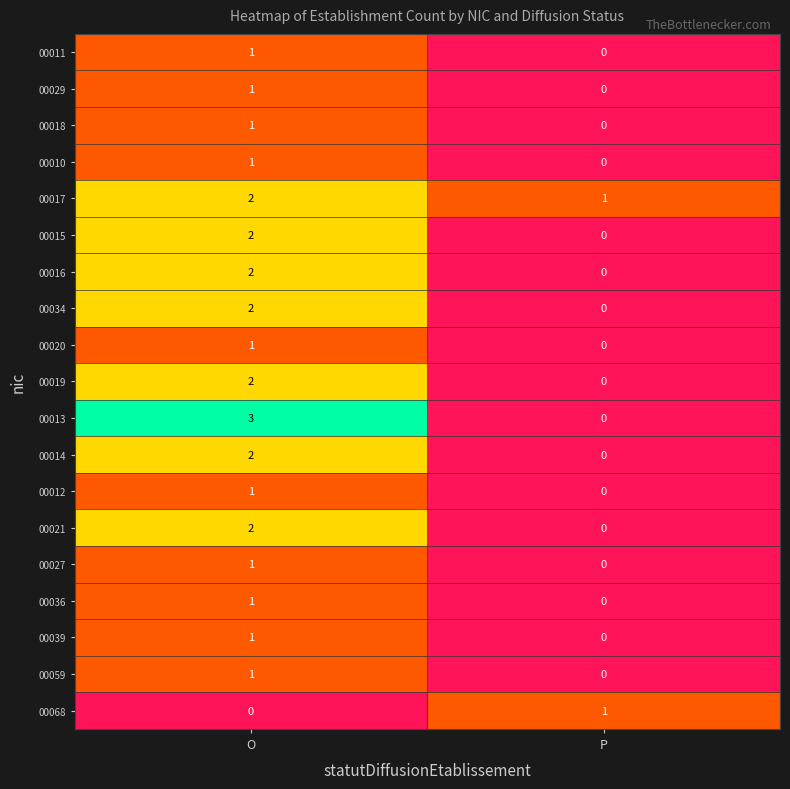

Which series has the widest spread of values?

00013